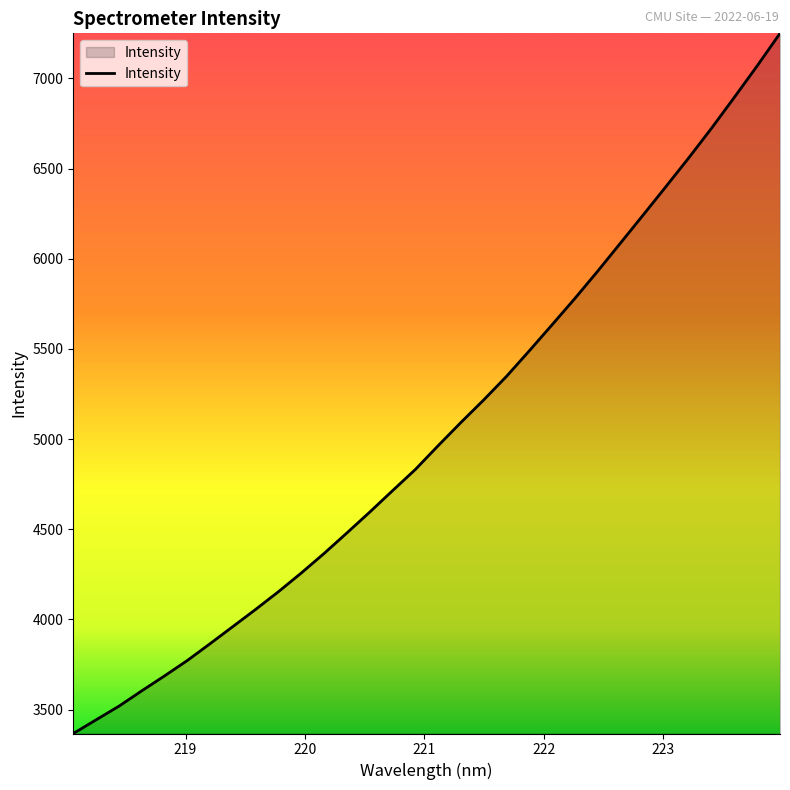

What is the difference between the maximum and minimum values?

3881.7